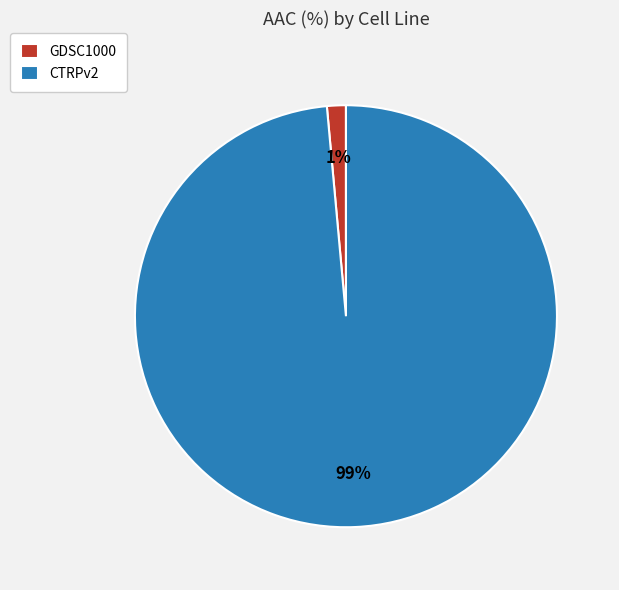

The CTRPv2 slice represents 89% of the pie. True or false?

False